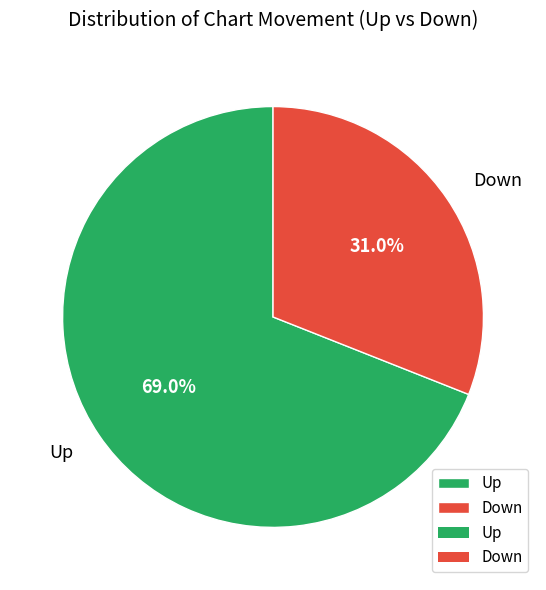

Count the number of slices in the pie.

2